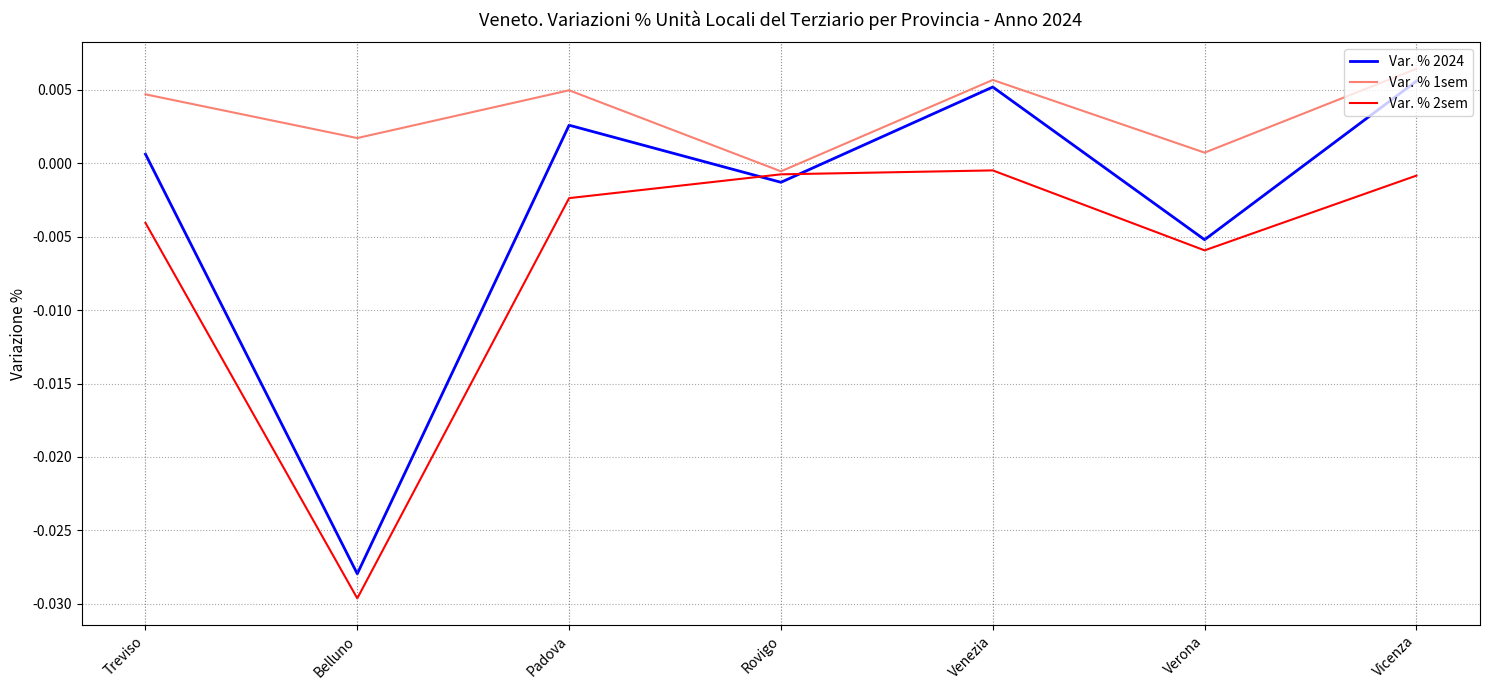

How many negative values does the Var. % 1sem series have?

1